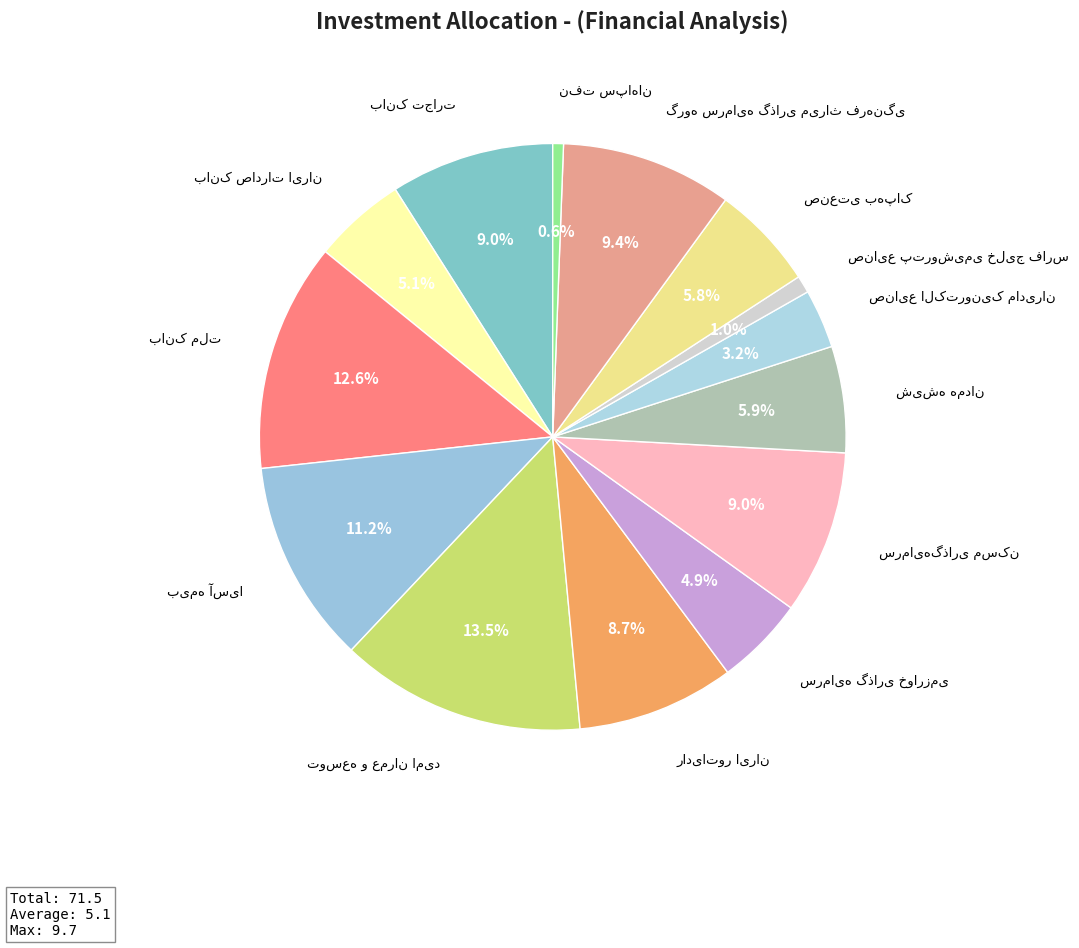

Which slice is the largest?

توسعه و عمران امید